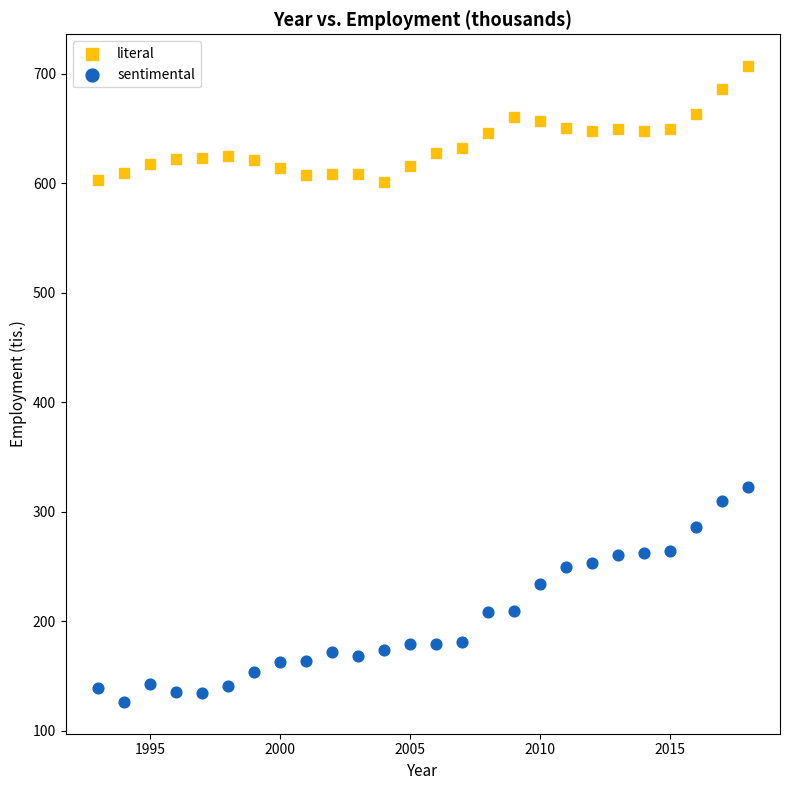

Which series contains the highest Y value?

literal